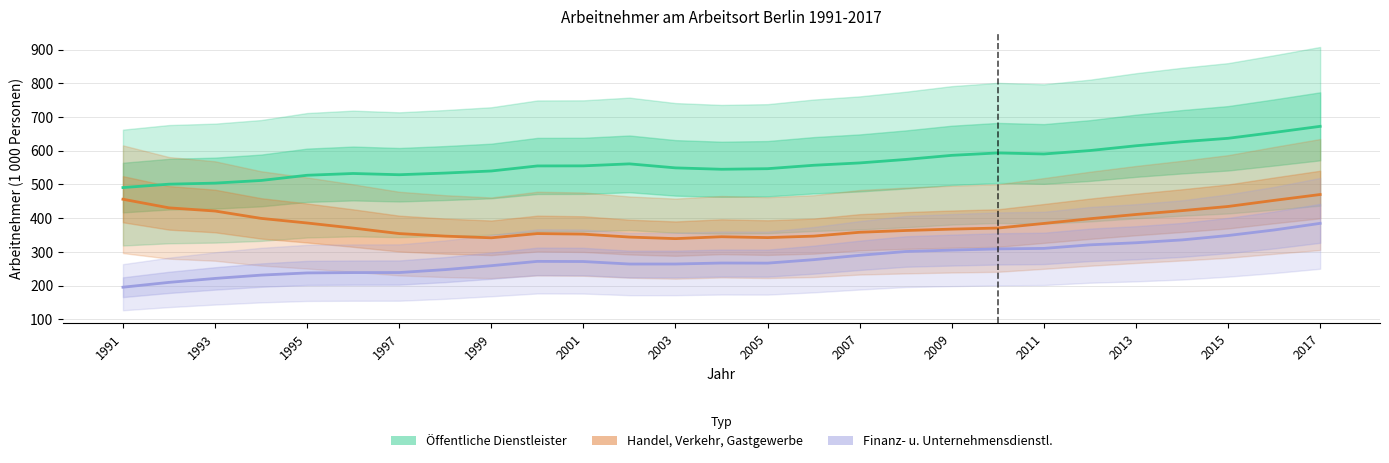

How many series are shown in this chart?

3